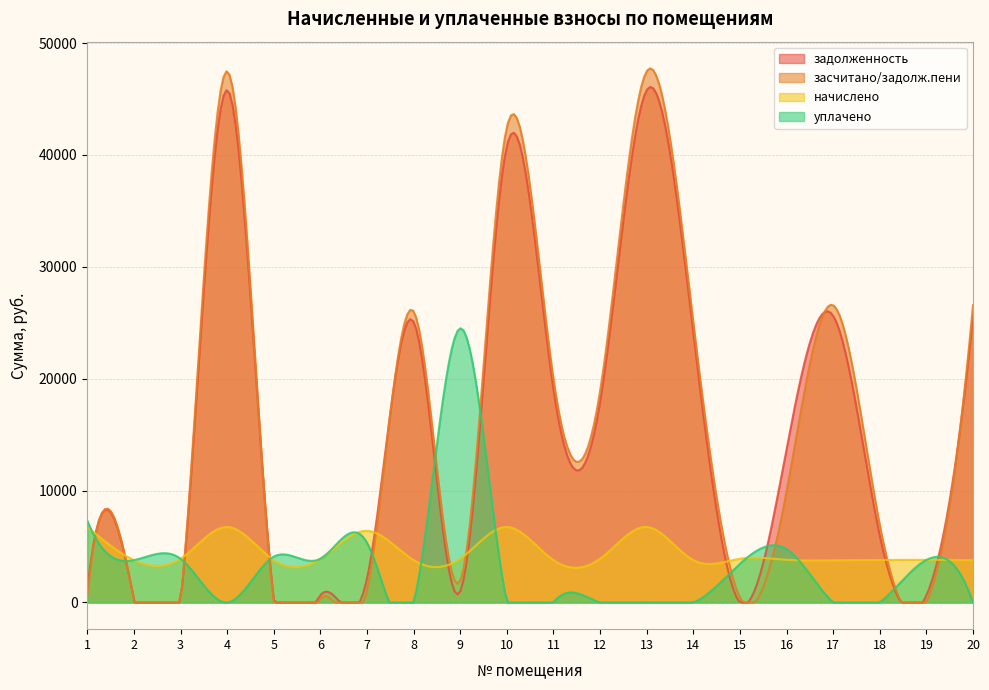

What is the difference between the maximum and second lowest values in the задолженность series?

46075.7